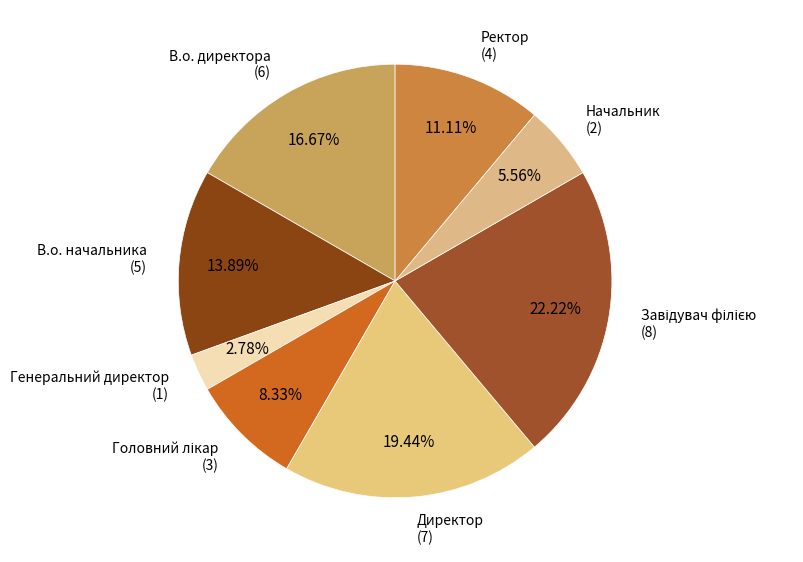

How many slices are in this pie chart?

8